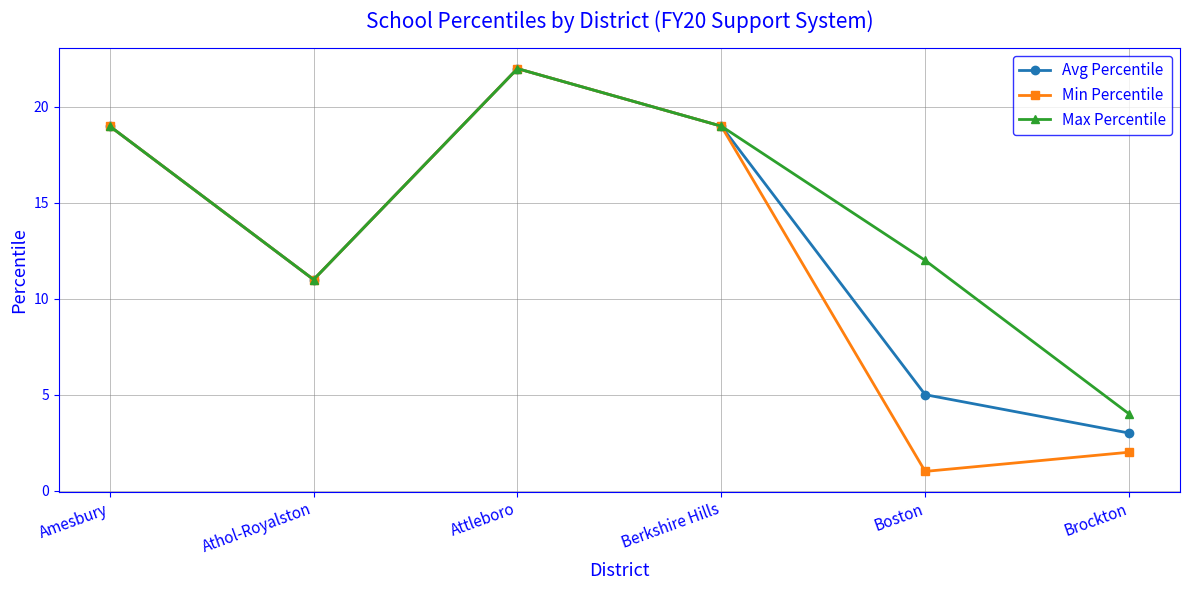

At which category is the sum across all series the highest?

Attleboro